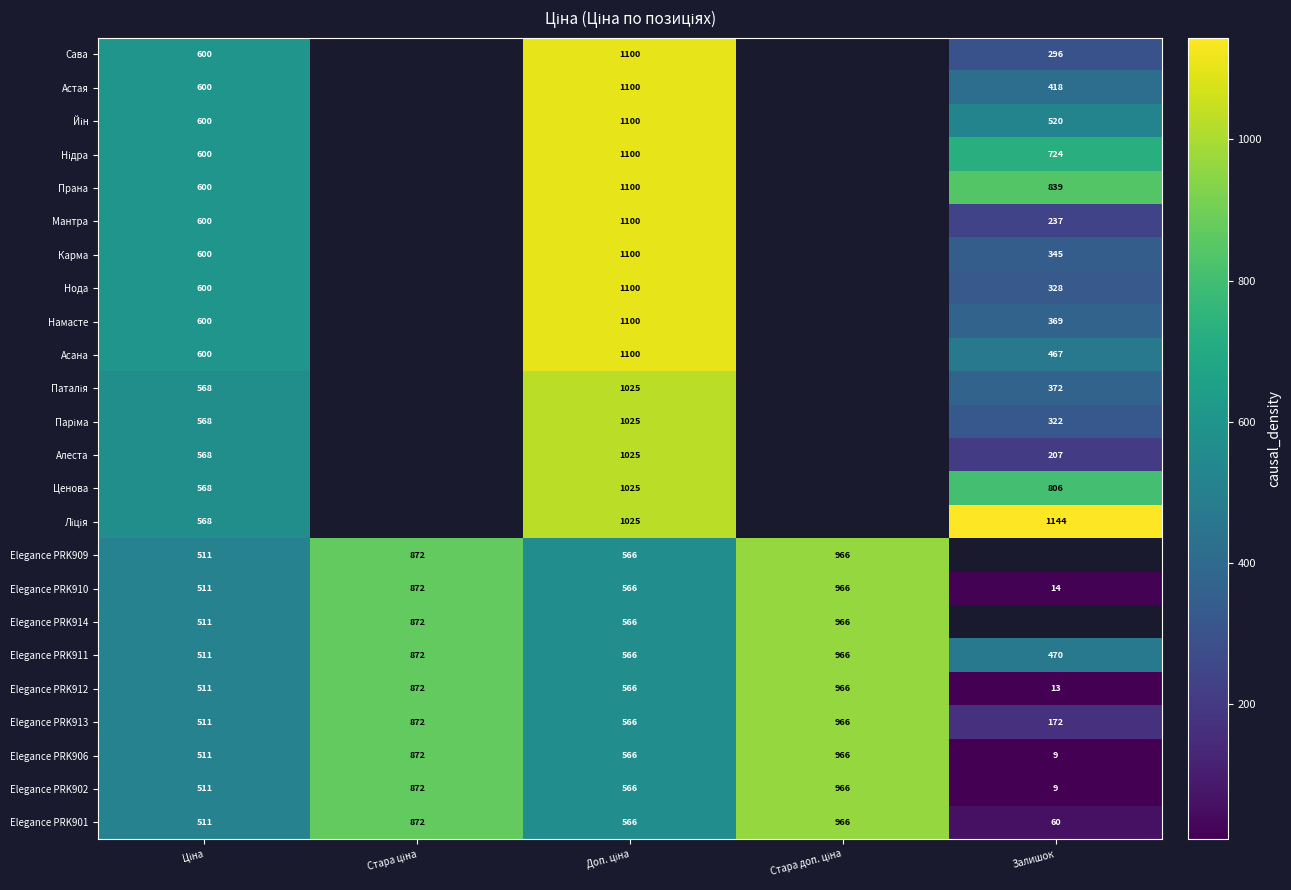

Which category has the lowest value in the Elegance PRK912 series?

Залишок